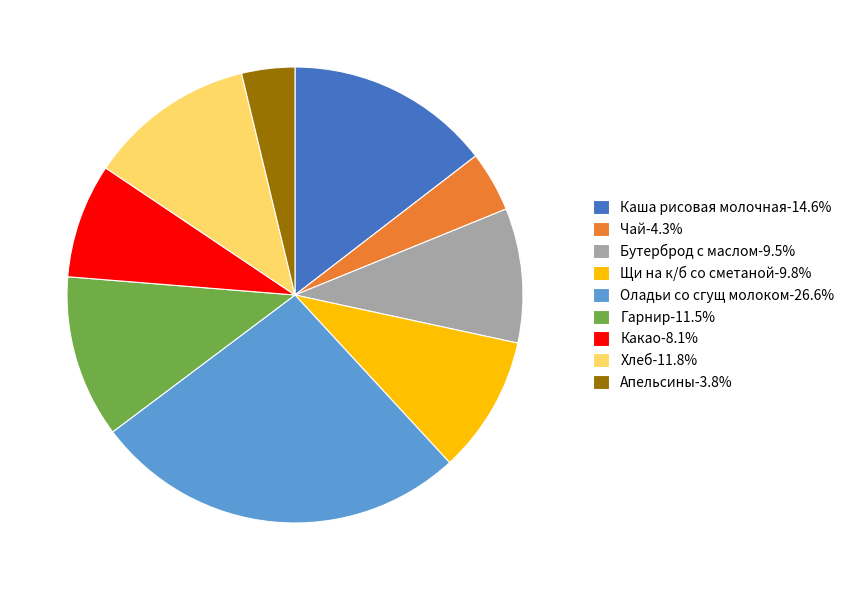

True or false: Каша рисовая молочная accounts for 24% of the total.

False